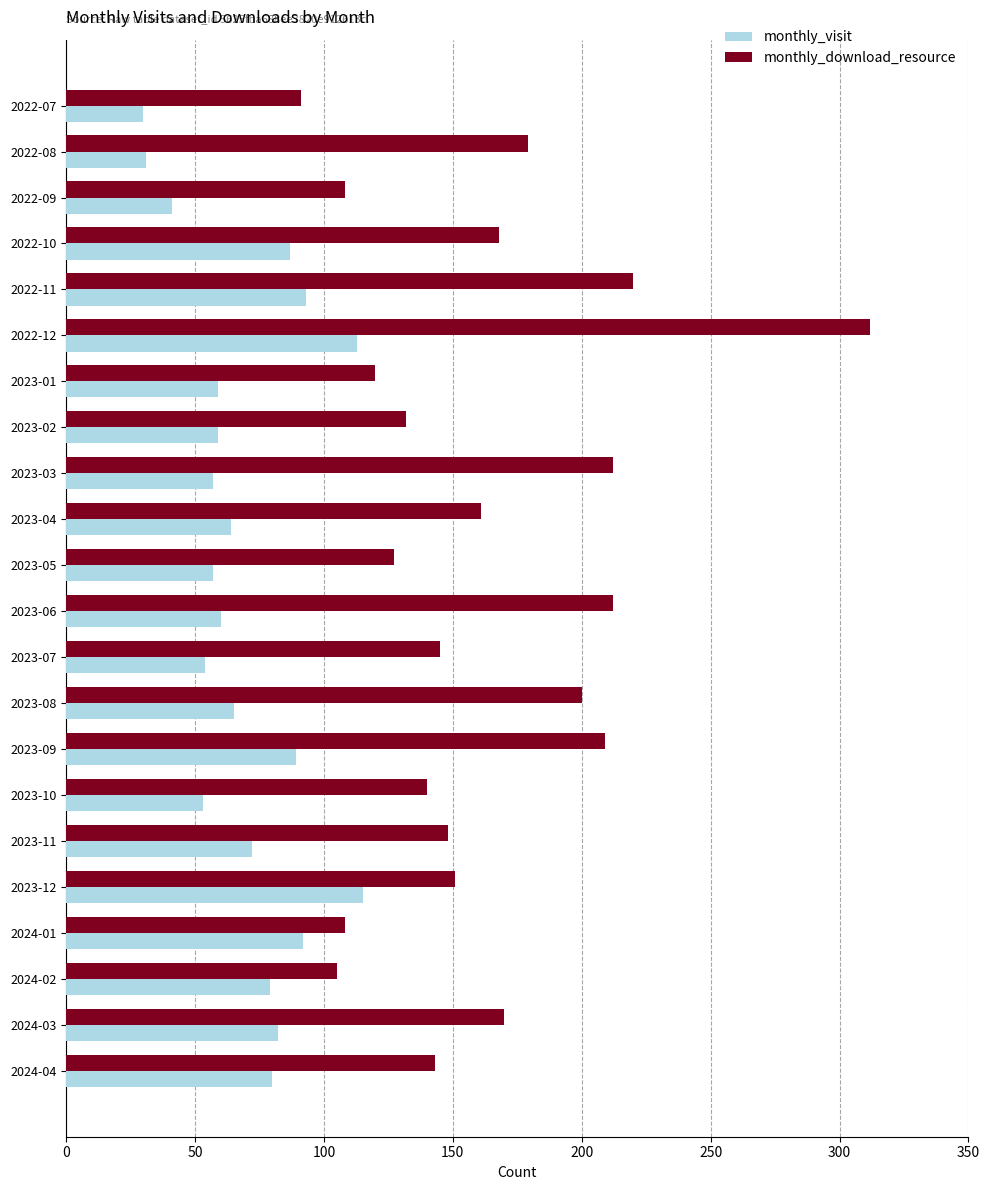

How many categories are shown in the chart?

22